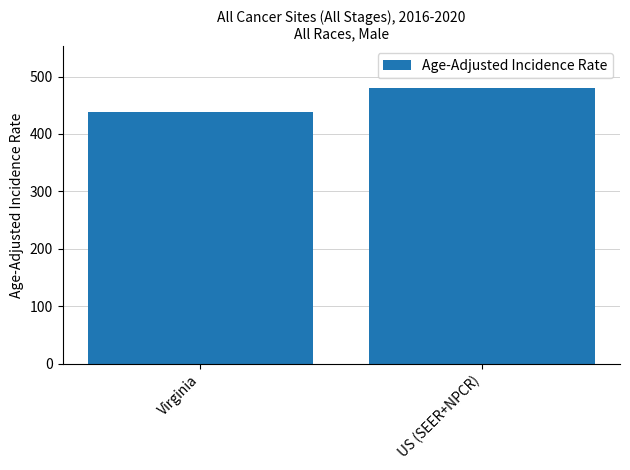

Where does the data first go above 480?

US (SEER+NPCR)